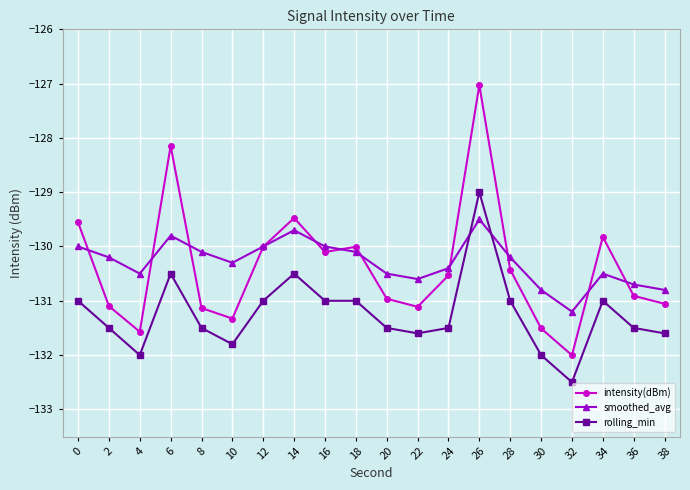

Is it true that smoothed_avg equals -73.8 at 26?

False